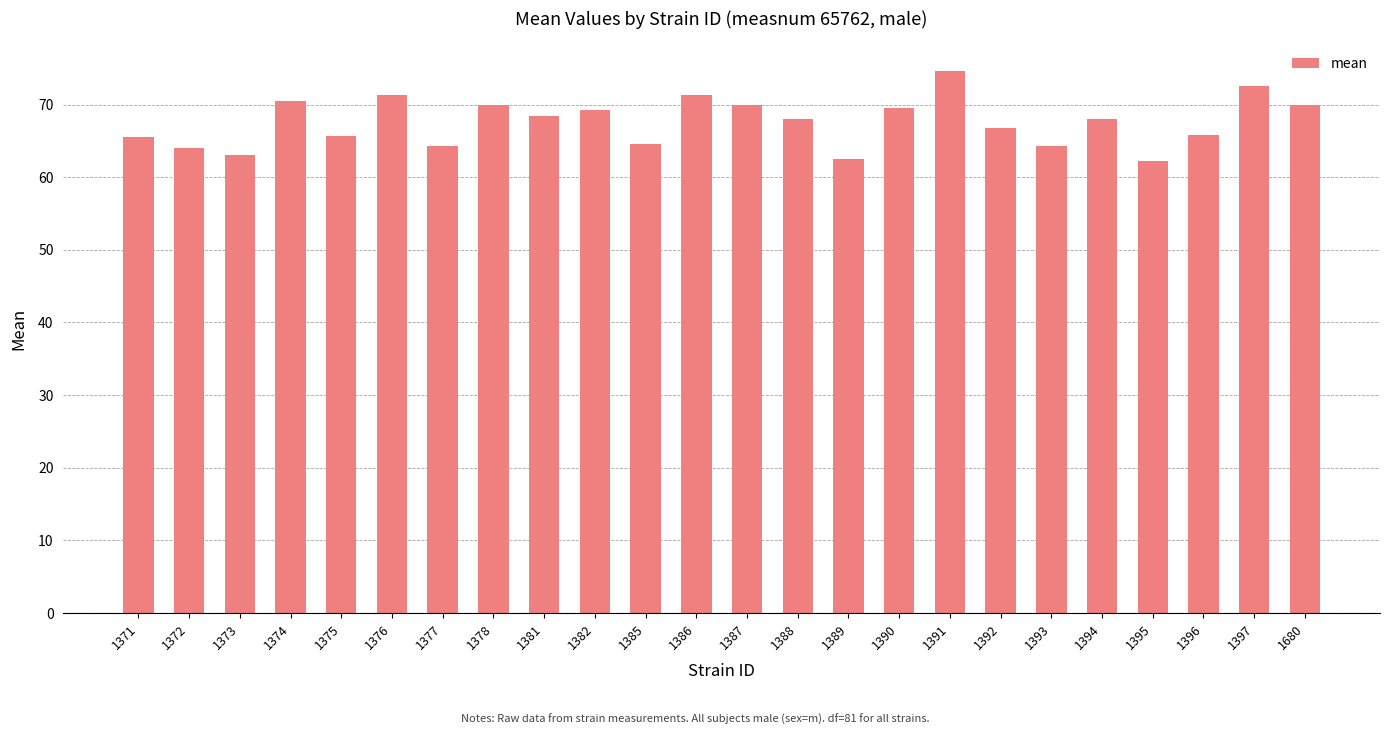

What is the value of the 7th bar from the left?

64.3